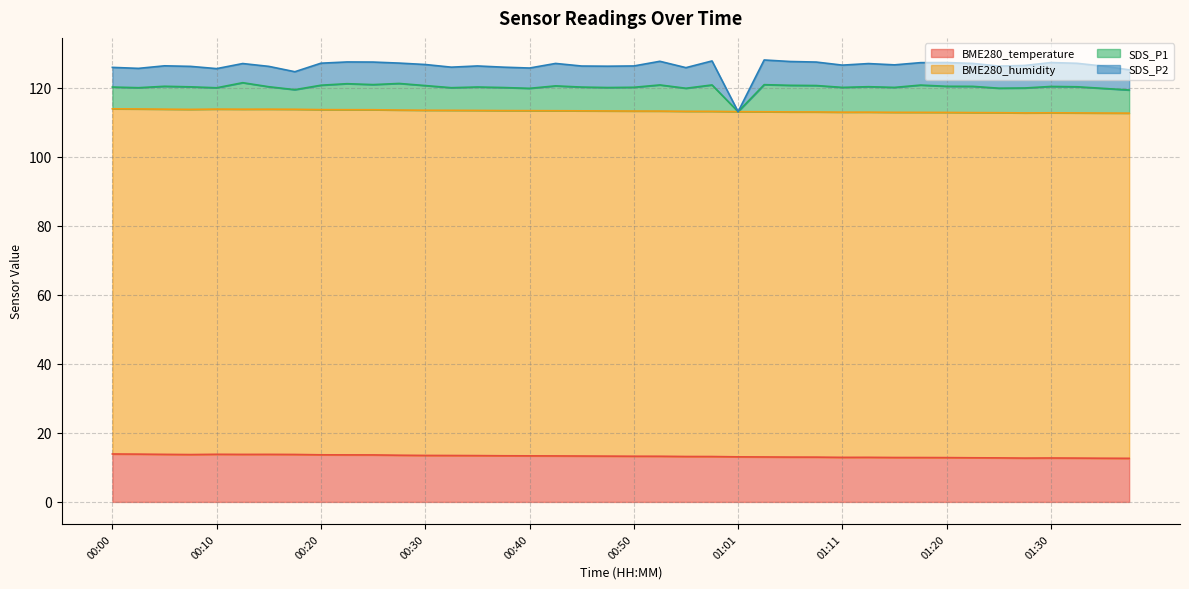

What position from the right is 01:13?

11